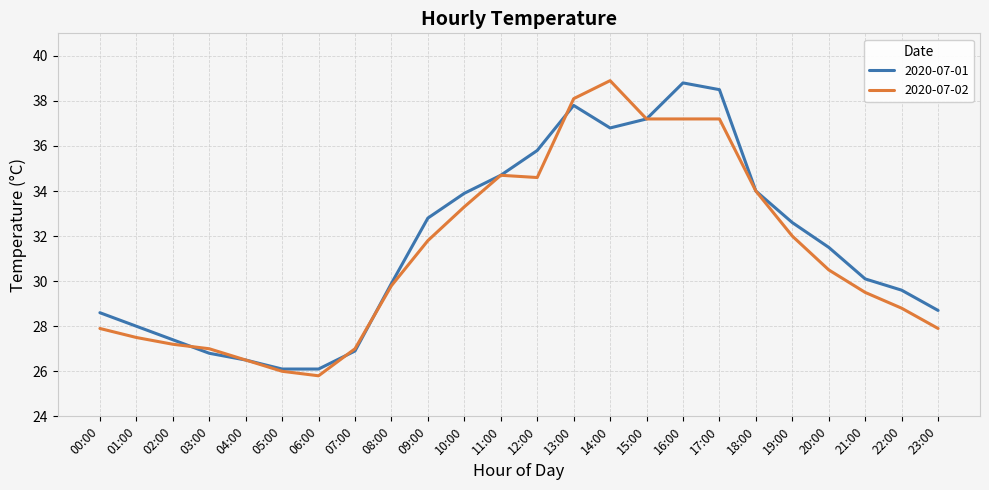

What is the spread (max minus min) of values at 06:00?

0.3